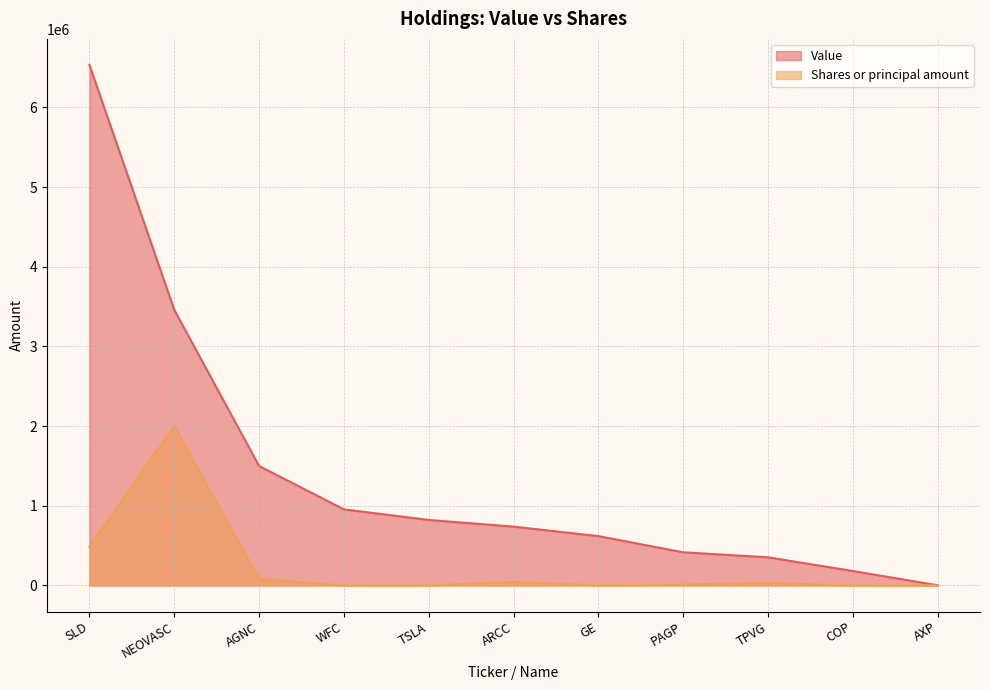

Between SLD and COP, which is larger?

SLD